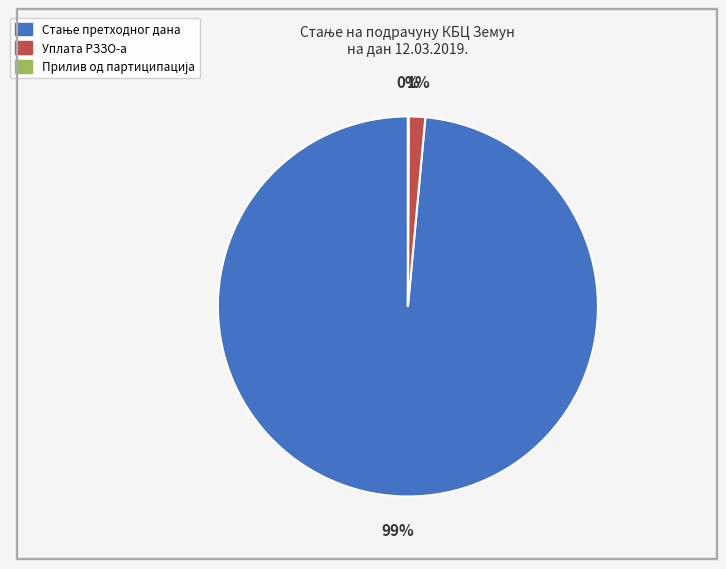

Is there a majority slice in this chart?

Yes